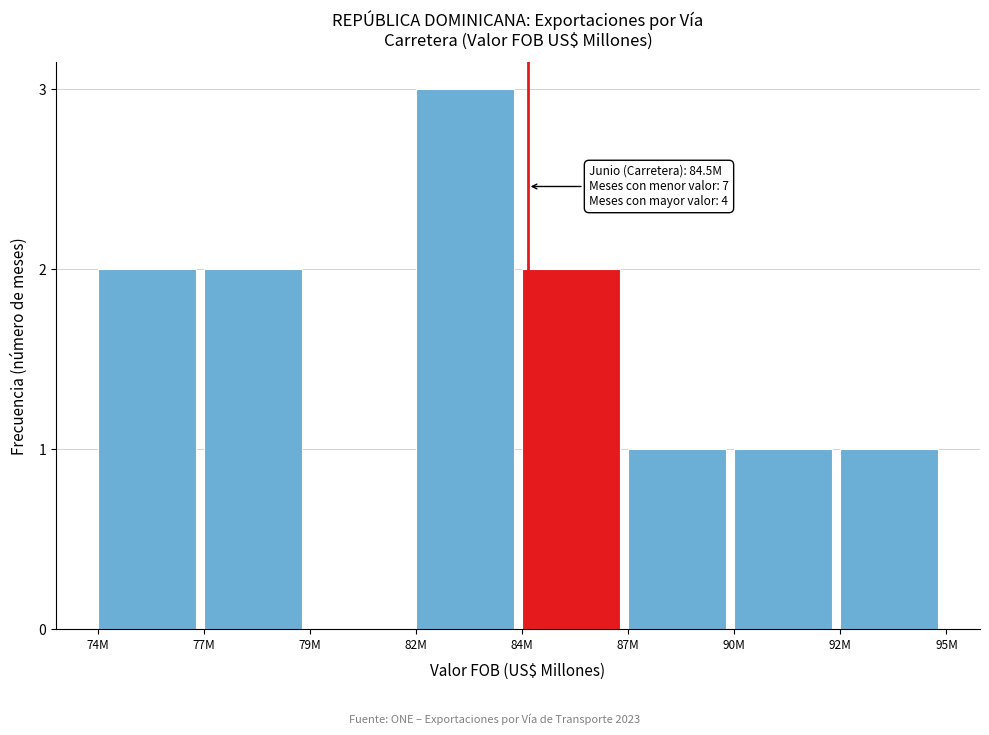

Reading right to left, extract all data points from this chart.

92M=1	90M=1	87M=1	84M=2	82M=3	79M=0	77M=2	74M=2